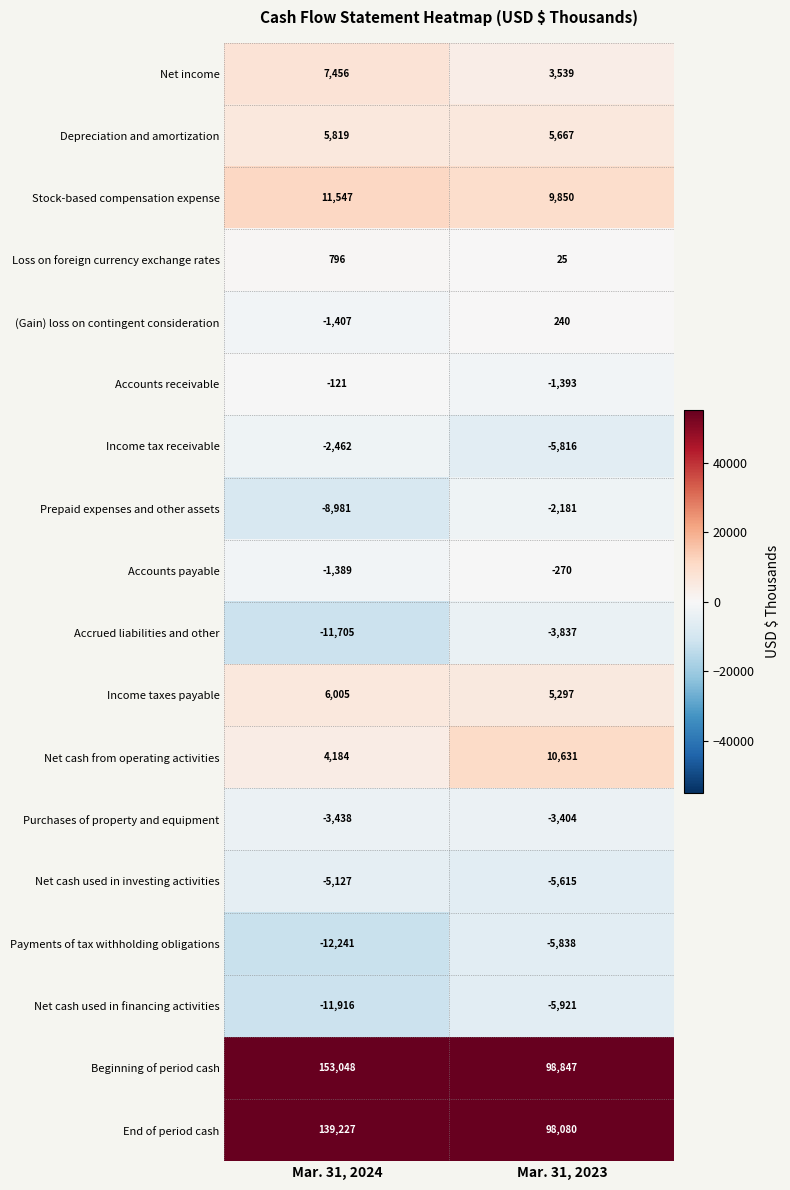

What is the average value of the End of period cash series?

118654